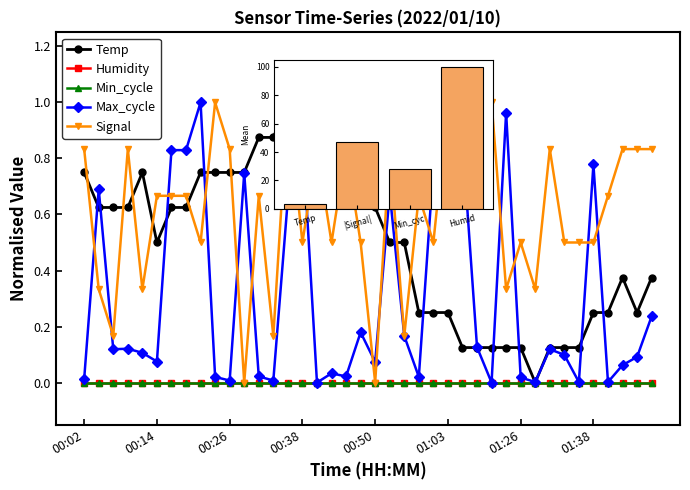

Which series has the largest range (max minus min)?

Temp